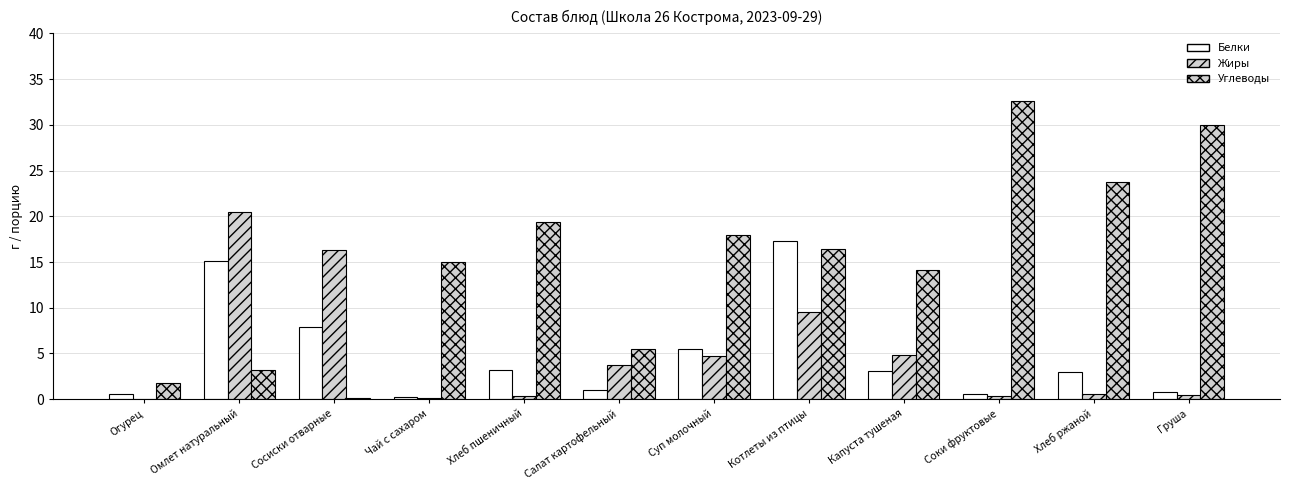

Are the bars grouped side by side (vs. stacked)?

Yes